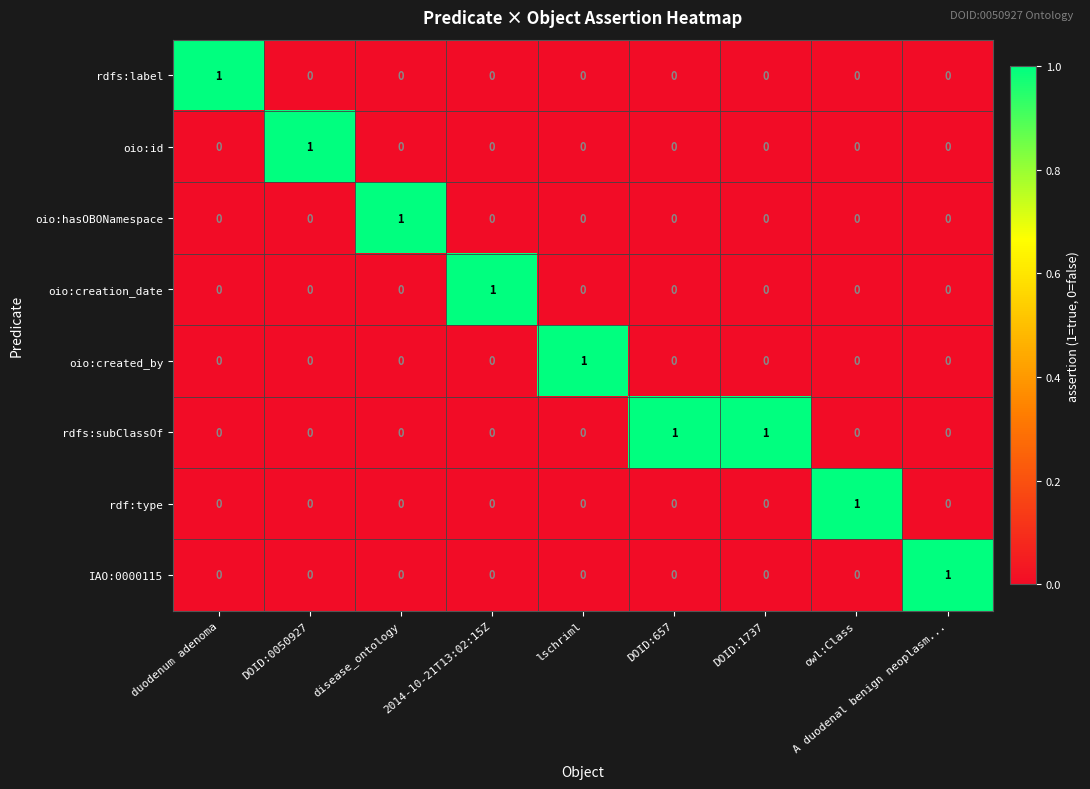

The value of oio:created_by at lschriml is 1. True or false?

True